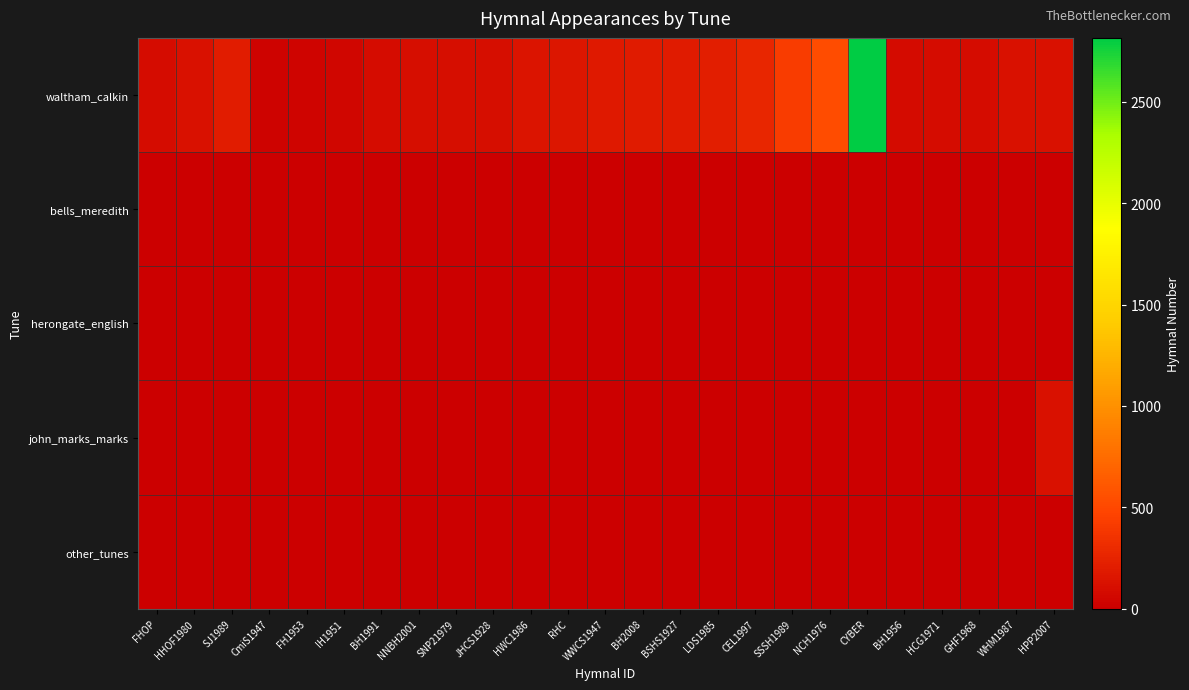

Which series changed the most between NCH1976 and WHM1987?

waltham_calkin